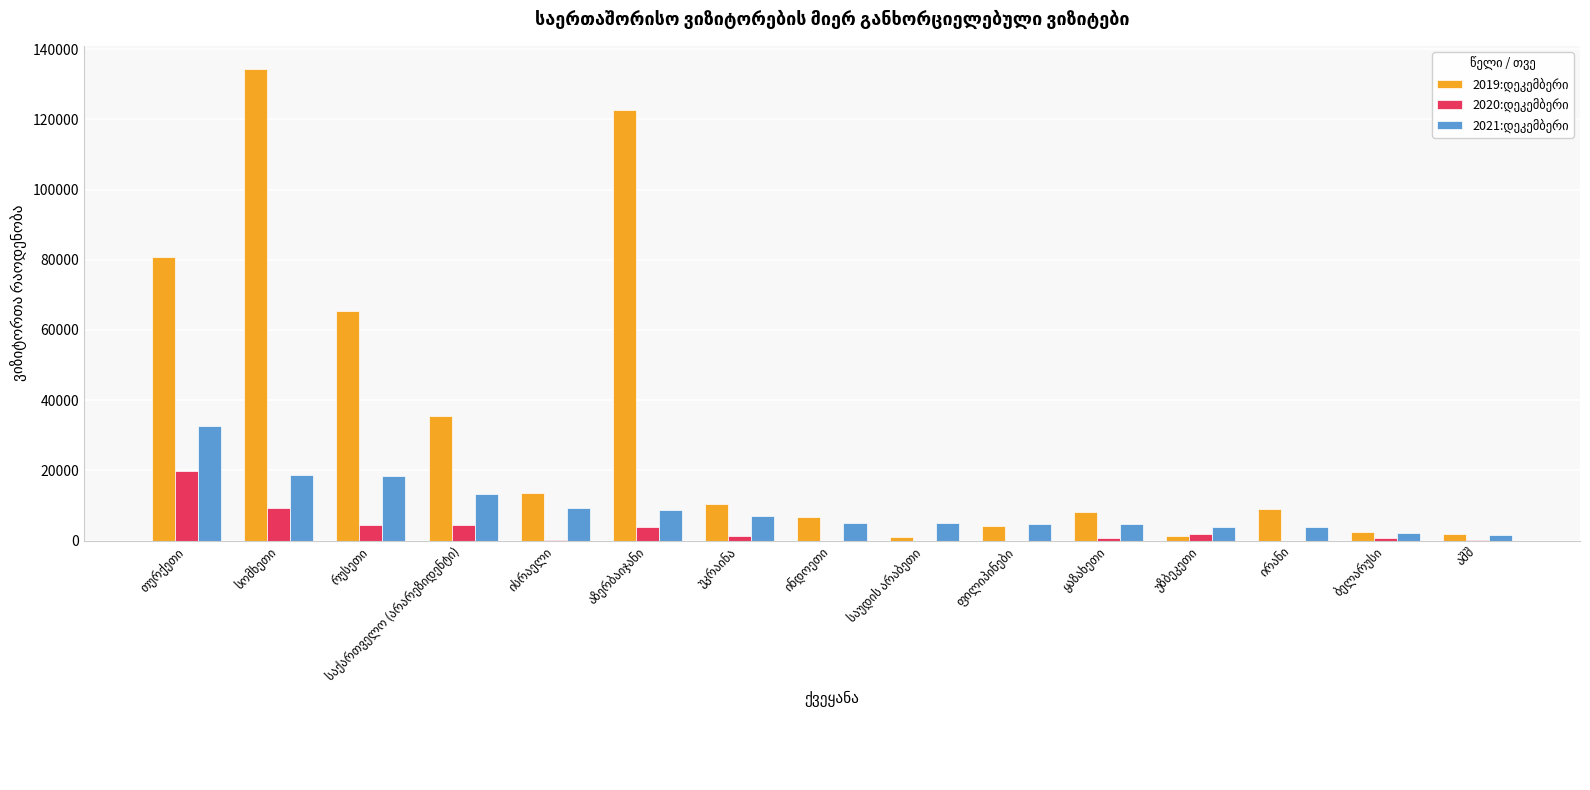

How many groups of bars are there?

15